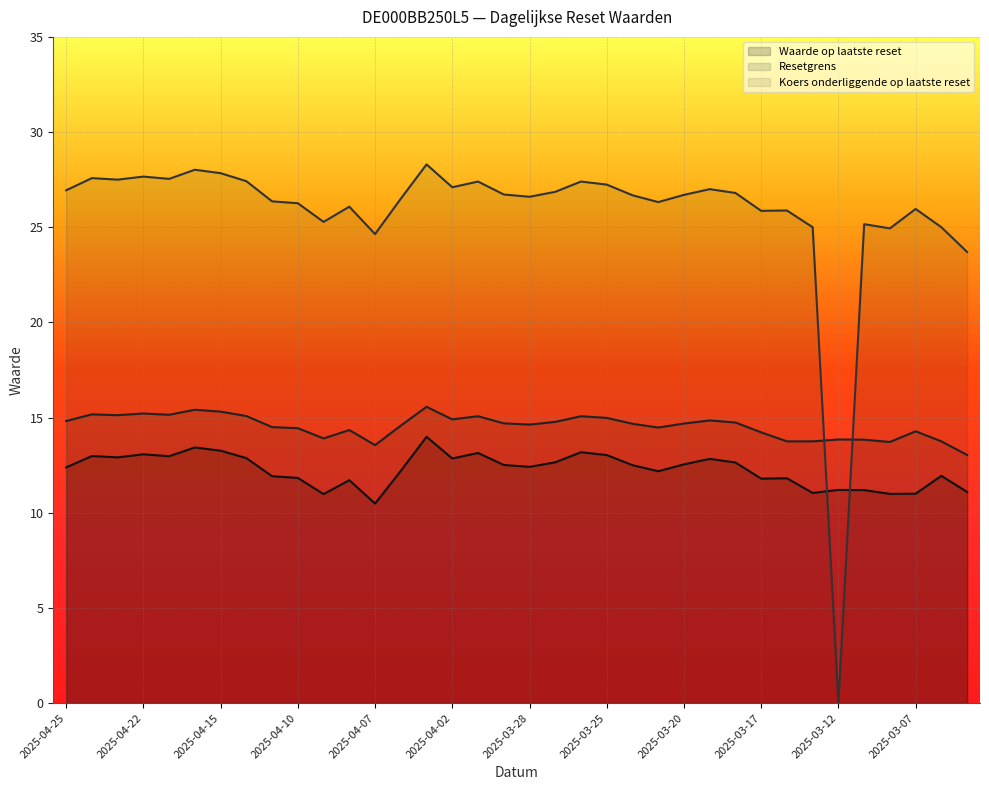

Where does the Waarde op laatste reset series first go above 12?

2025-04-25